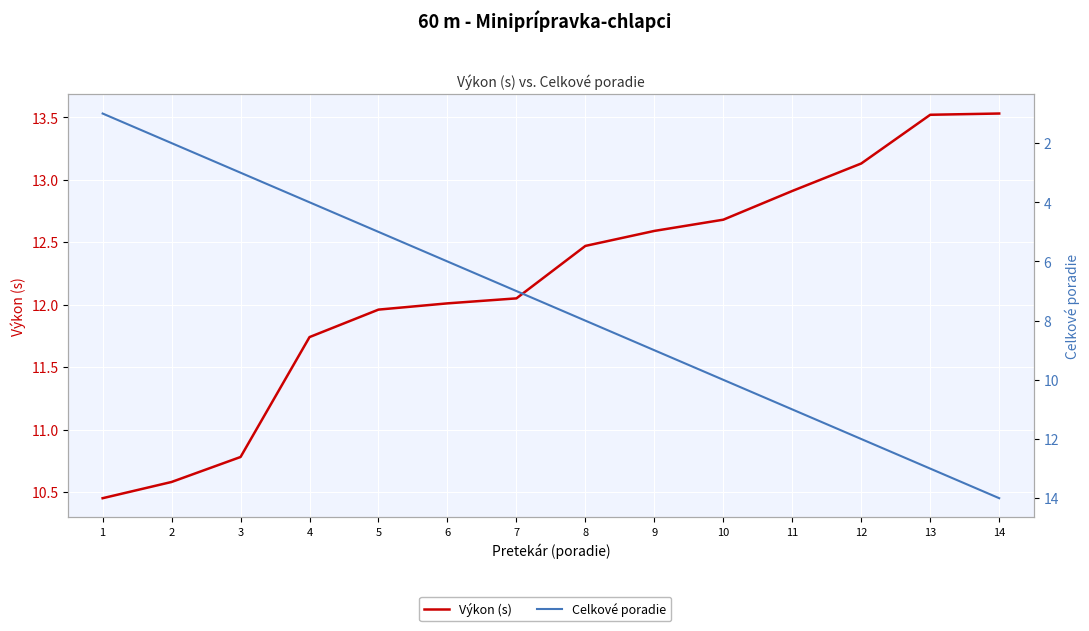

What is the minimum value for Výkon (s)?

10.4